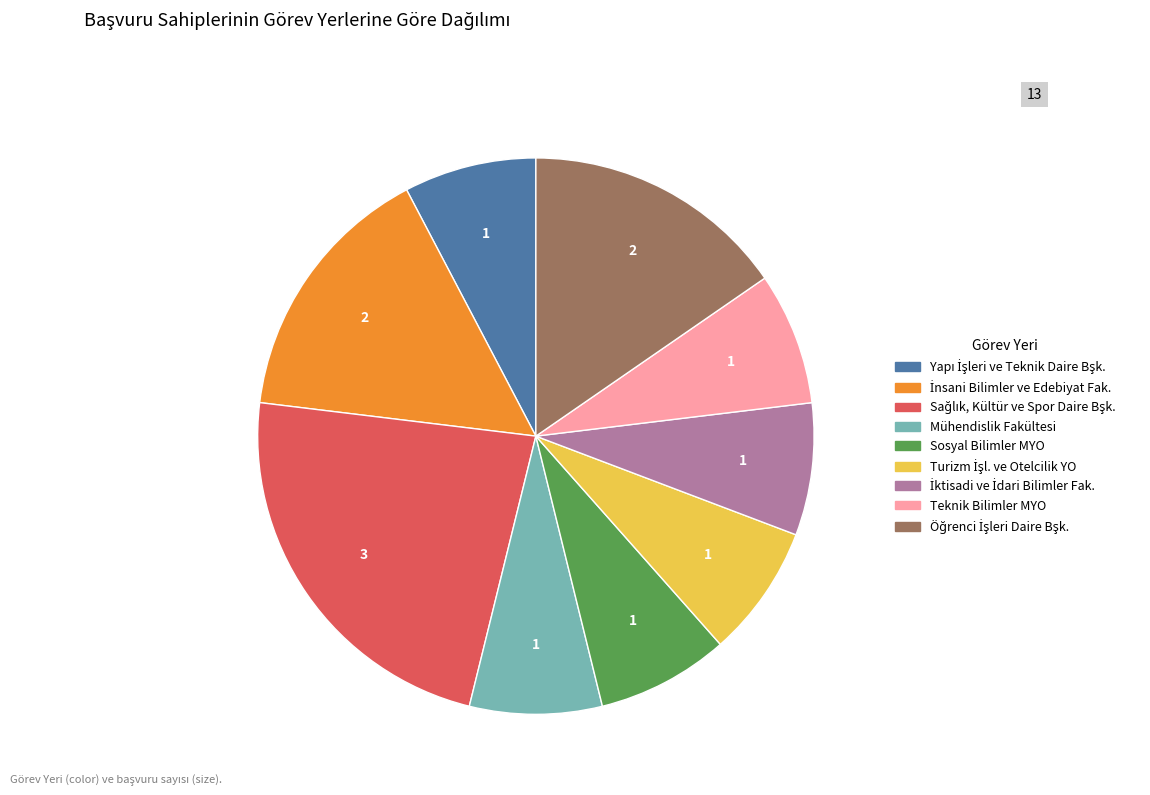

Is there a majority slice in this chart?

No